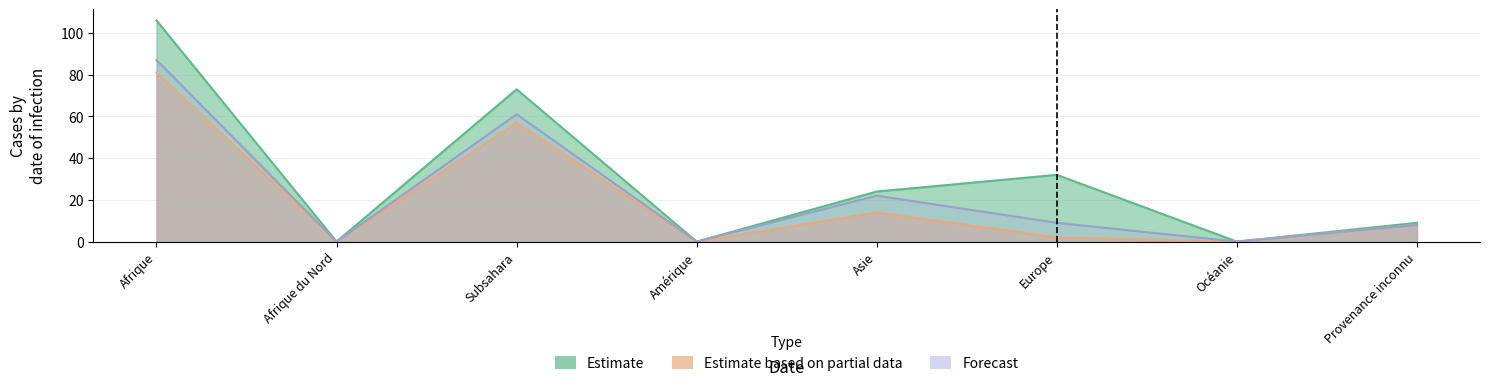

What is the average value of the Estimate based on partial data series?

20